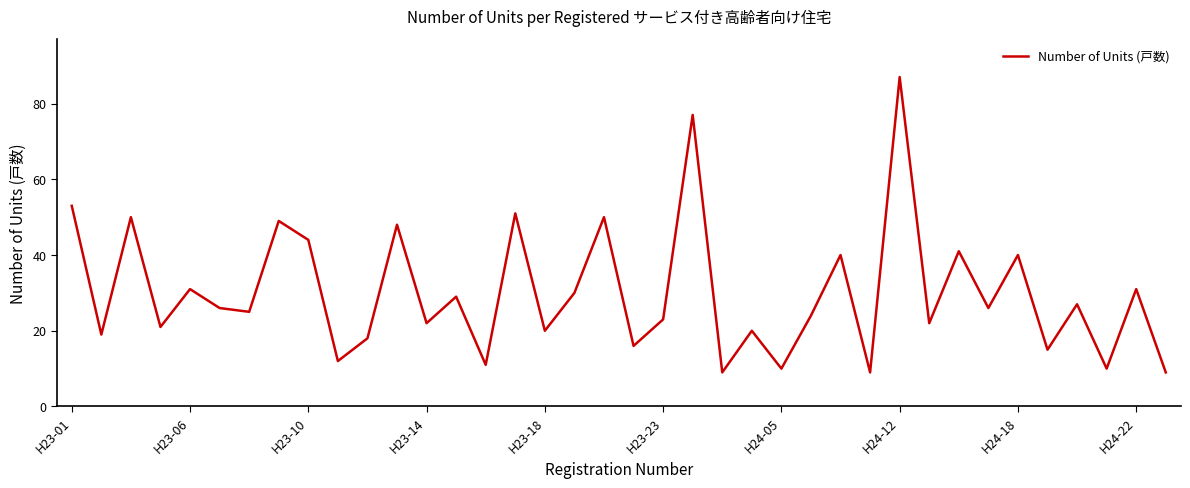

What is the minimum value shown in the chart?

9